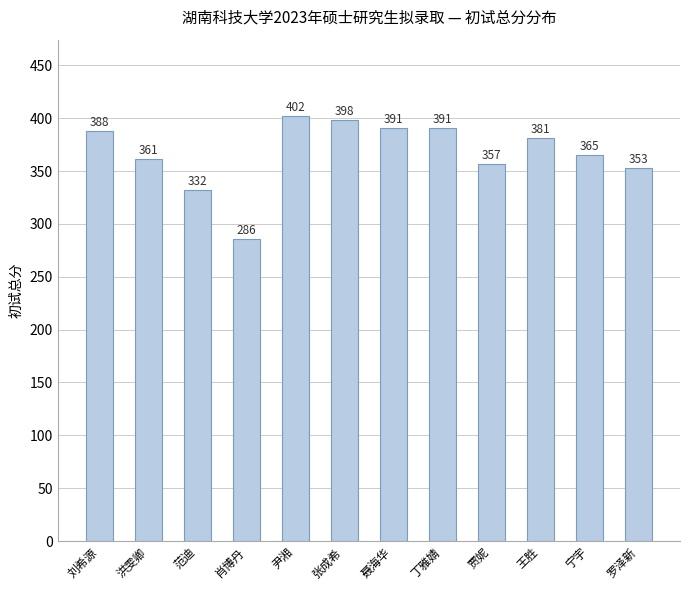

What is the difference between the maximum and minimum values?

116